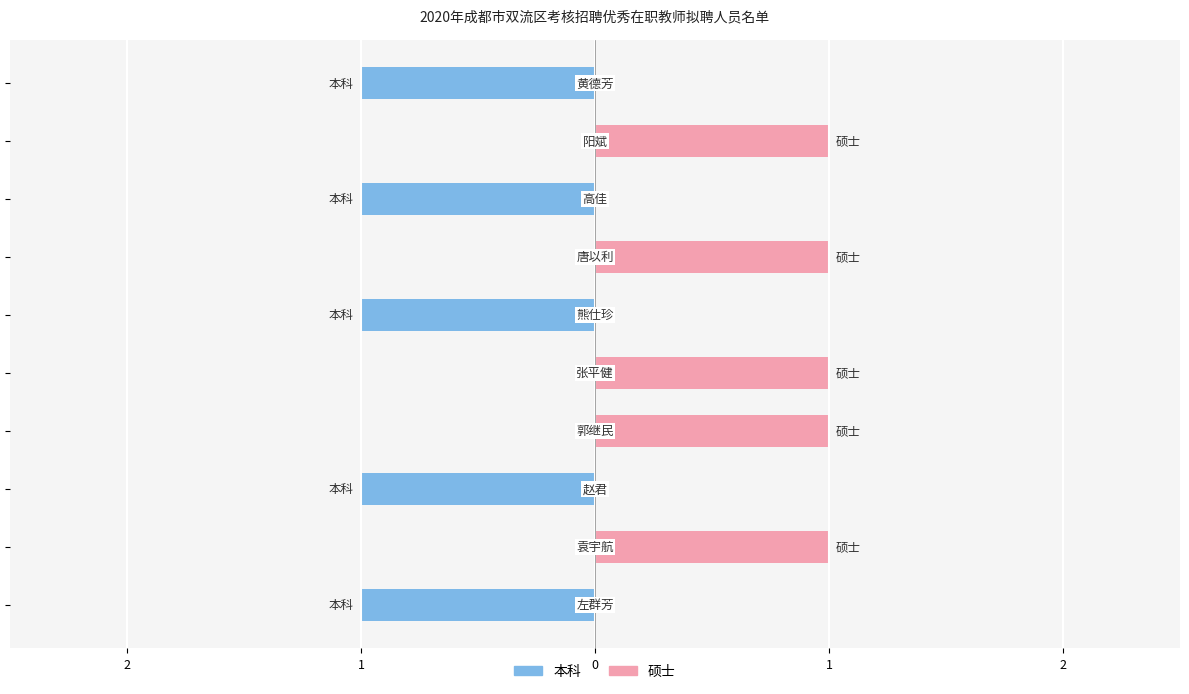

Reading left to right, what are all the values shown in this chart?

本科: 1	0	1	0	0	1	0	1	0	1
硕士: 0	1	0	1	1	0	1	0	1	0